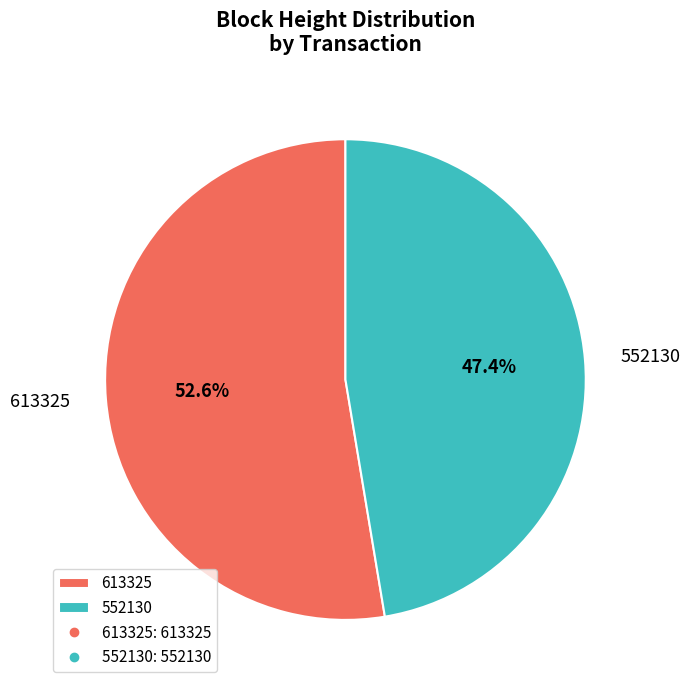

Which has a higher value, 552130 or 613325?

613325